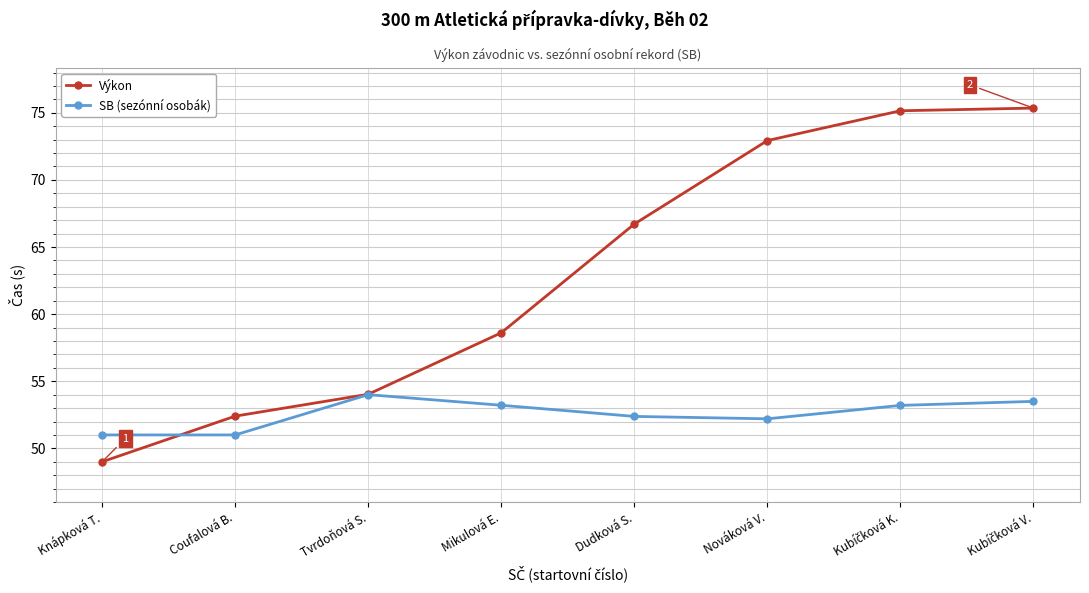

Which series has the widest spread of values?

Výkon